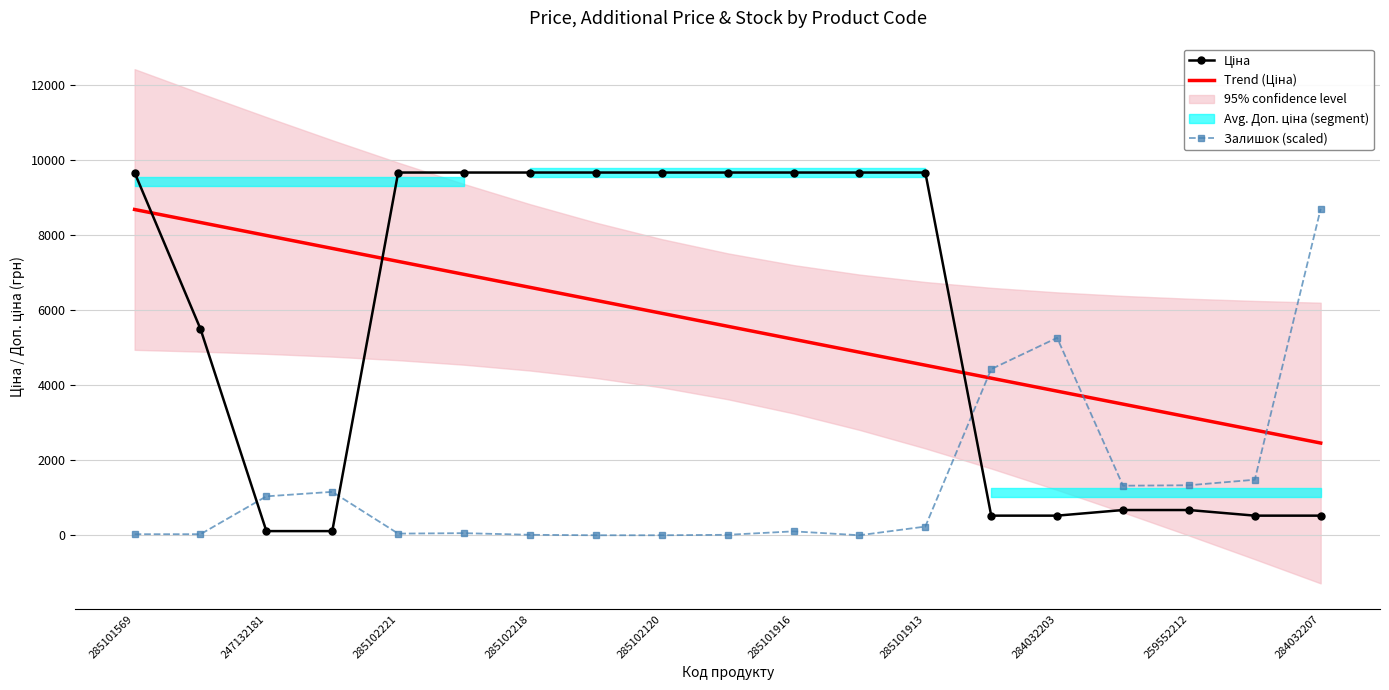

What is the sum of all Залишок (scaled) values?

25225.2